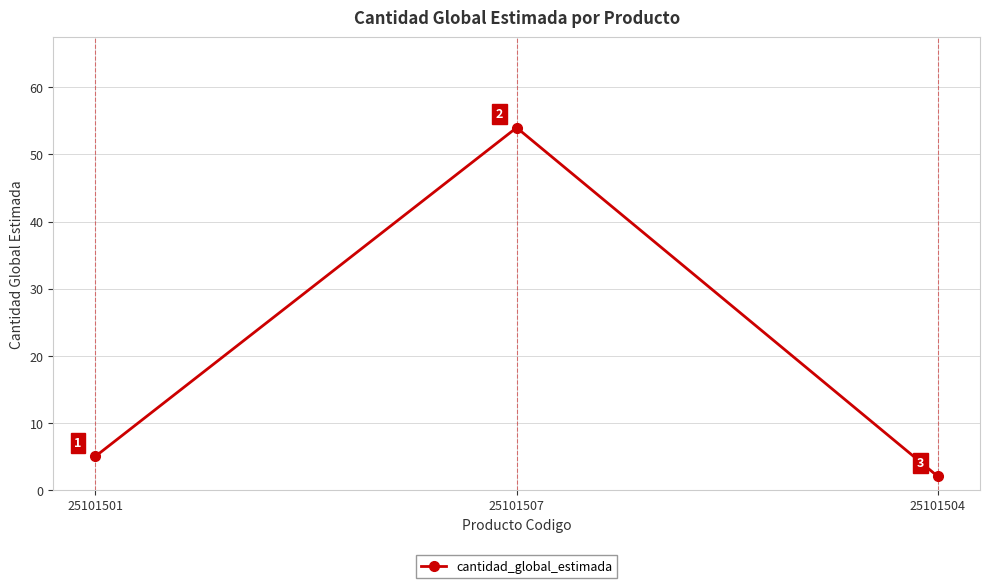

At which label is the value closest to 28?

25101501